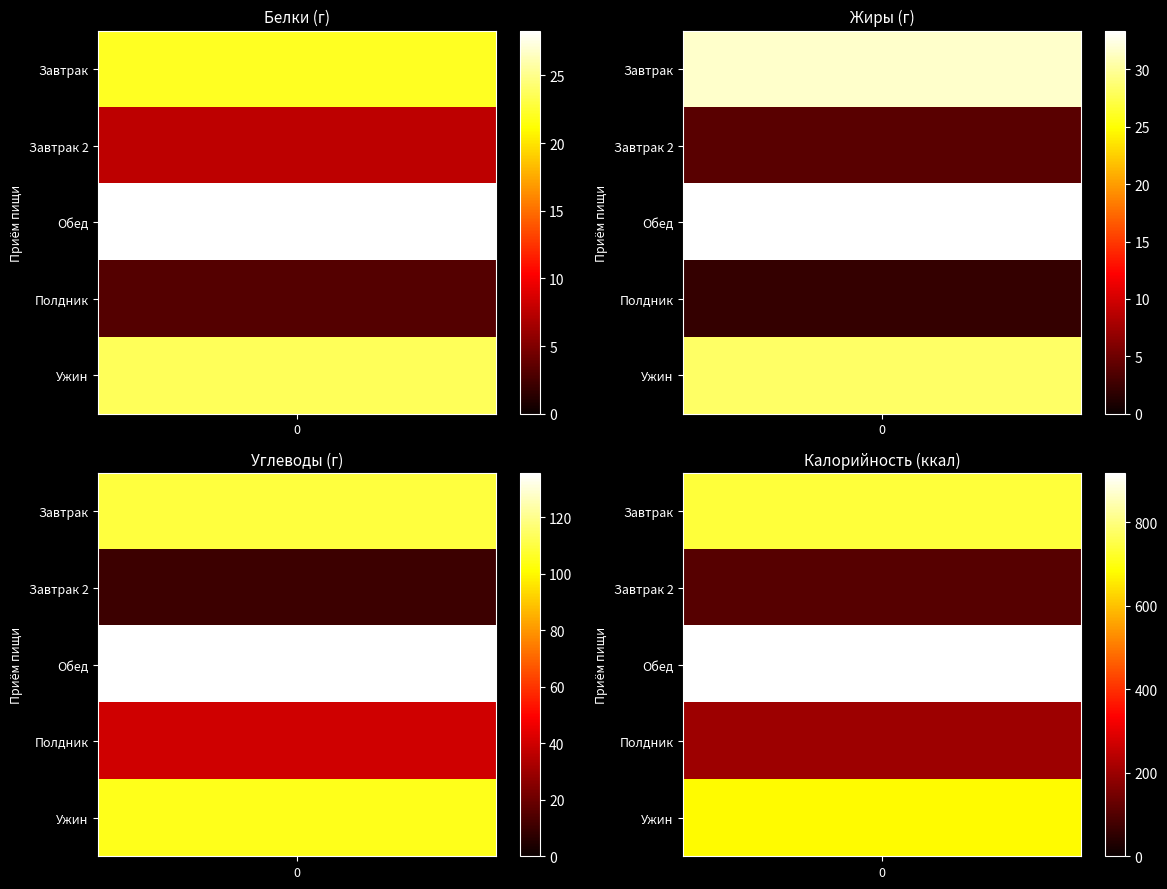

What is the difference between the second highest and second lowest values in the Завтрак 2 series?

2.5